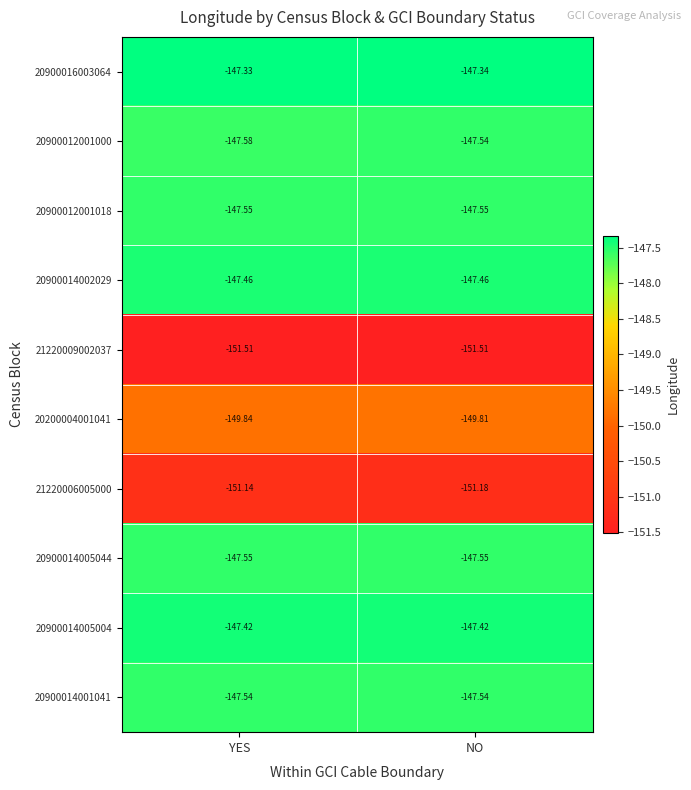

At which category is the sum across all series the highest?

NO